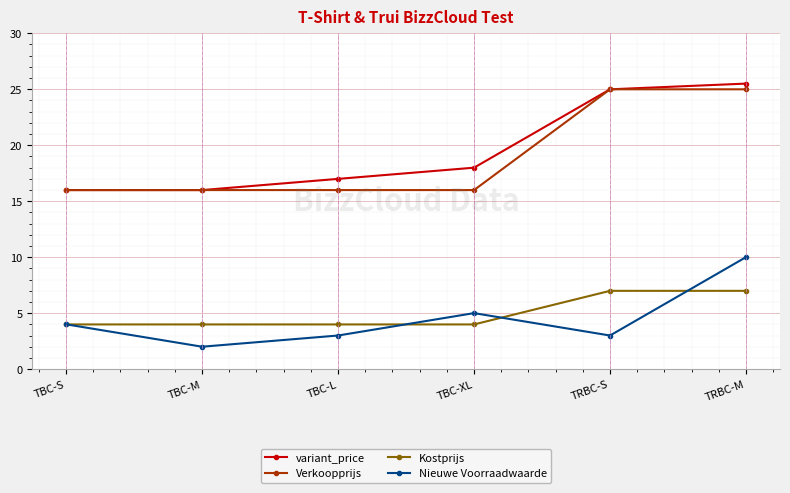

Which category has the highest value in the variant_price series?

TRBC-M